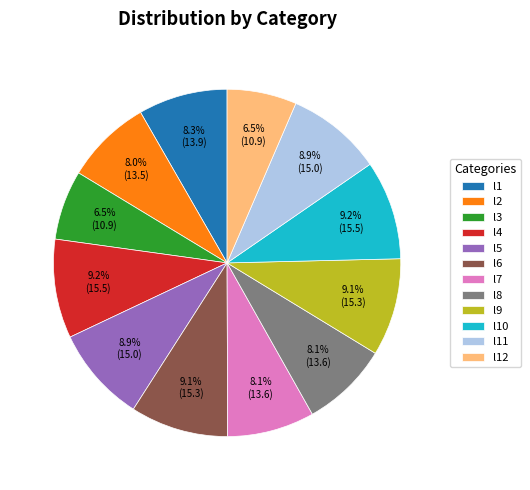

What percentage is NOT represented by l10?

90.8%